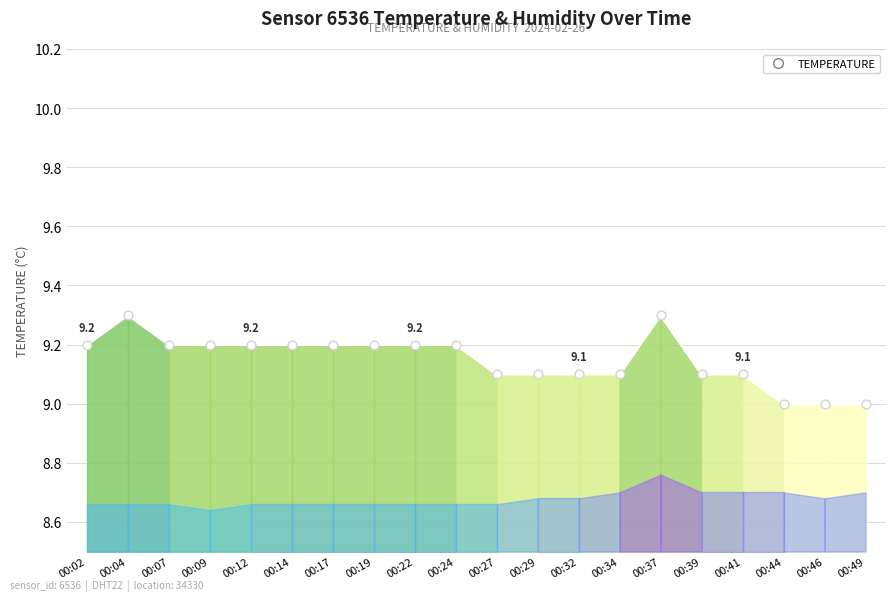

Which has a higher value, 00:27 or 00:17?

00:17